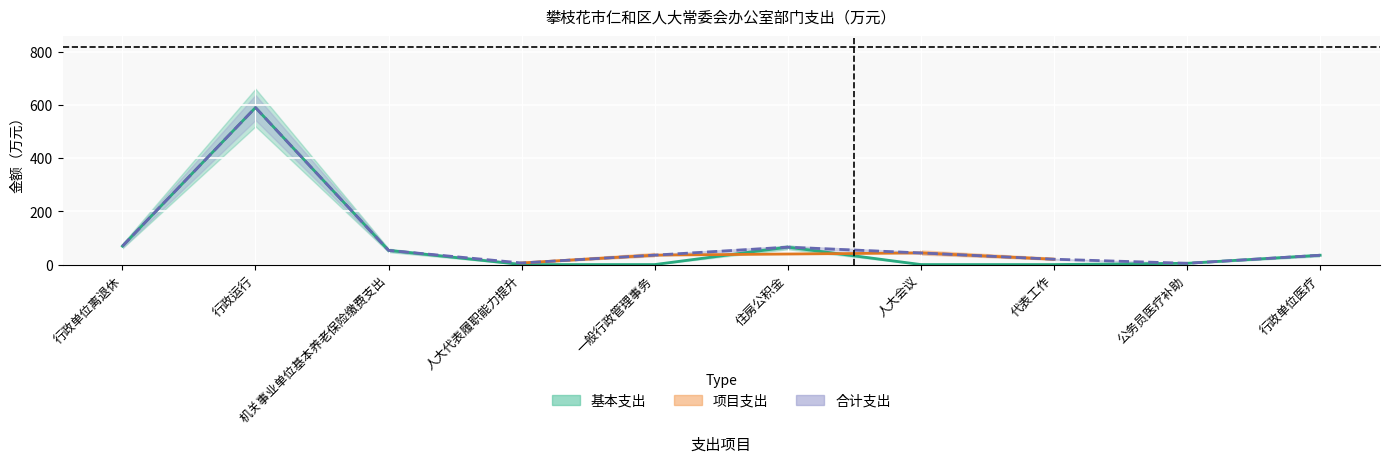

Where is the first local minimum?

人大代表履职能力提升